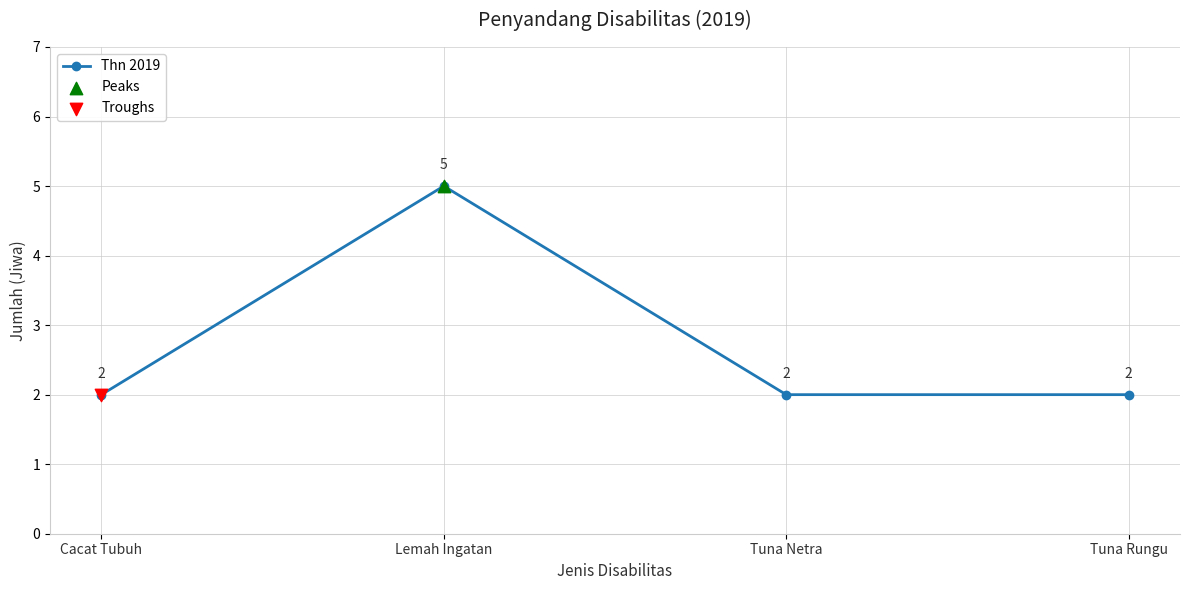

Between Tuna Rungu and Lemah Ingatan, which is larger?

Lemah Ingatan